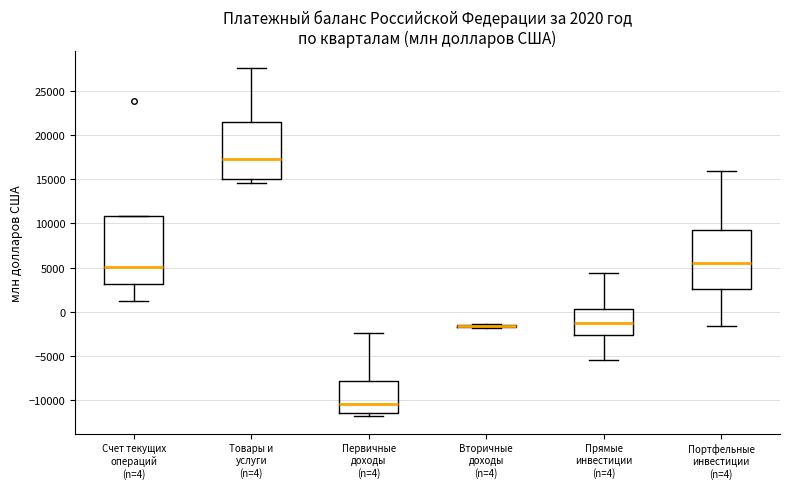

Comparing the boxes themselves (not the whiskers), which one is the tallest?

Счет текущих операций (n=4)